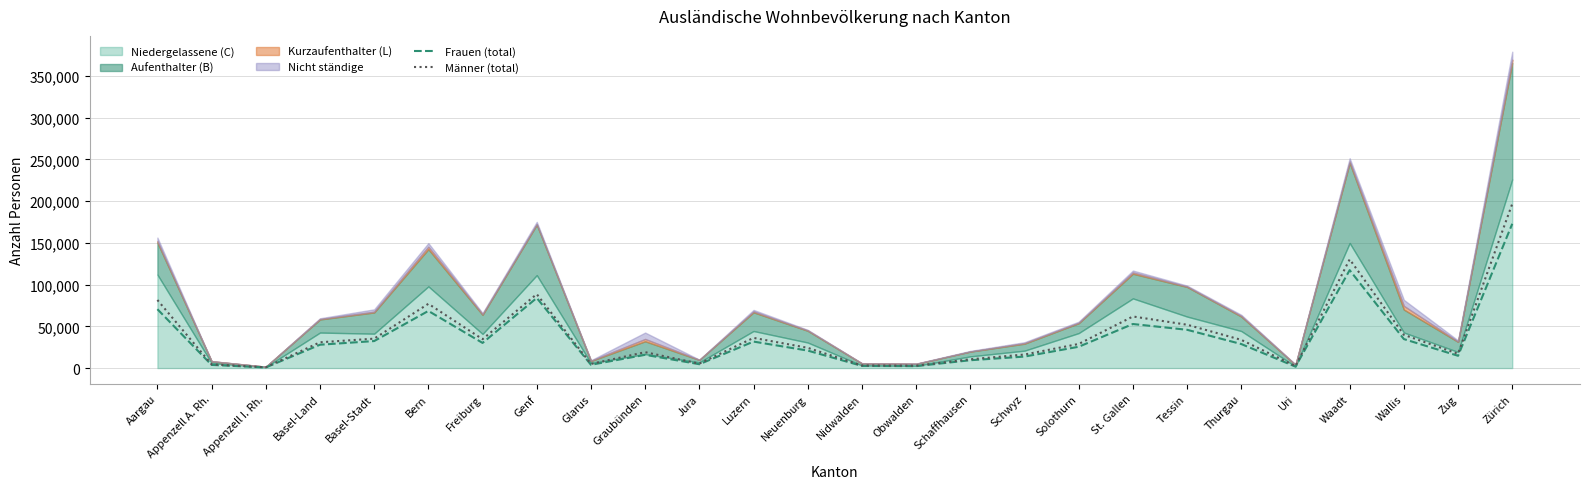

The value of Frauen (total) at Glarus is 5886. True or false?

False